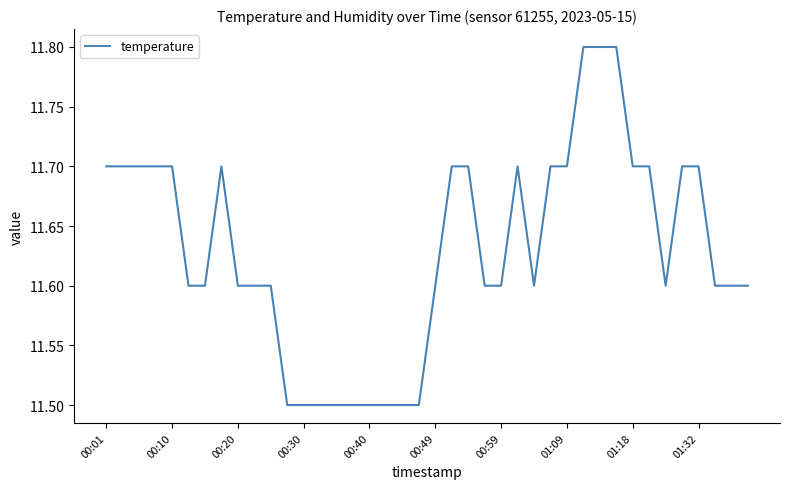

What is the greatest value displayed?

11.8